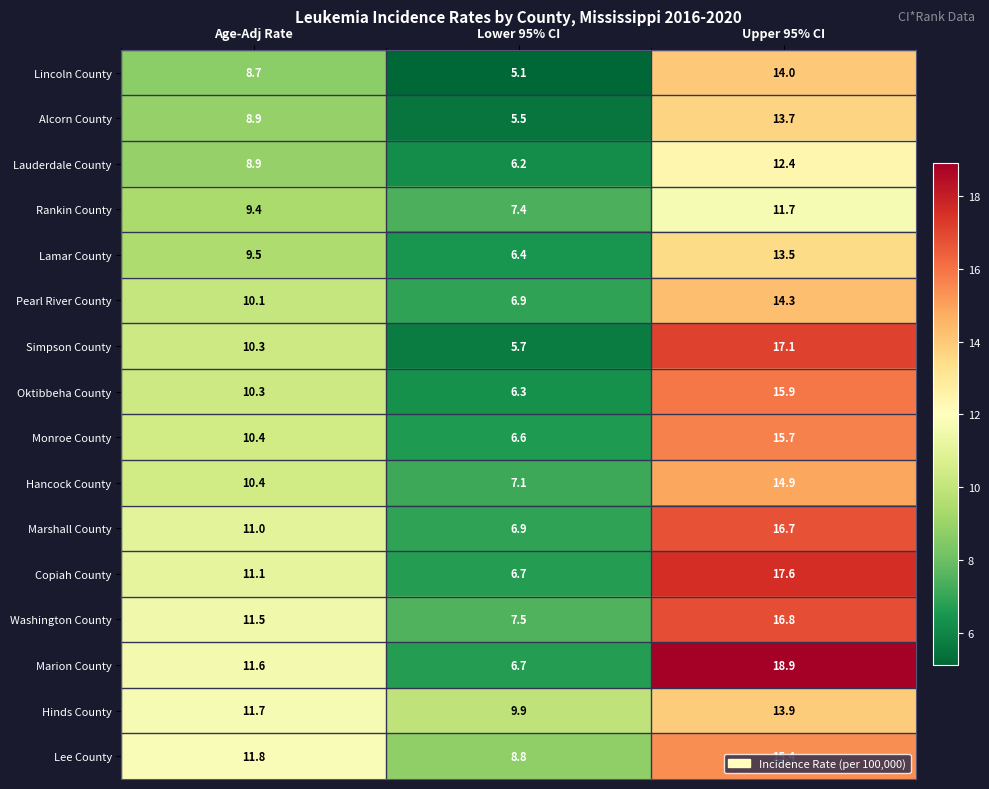

Where is Marshall County nearest to the value 11?

Age-Adj Rate